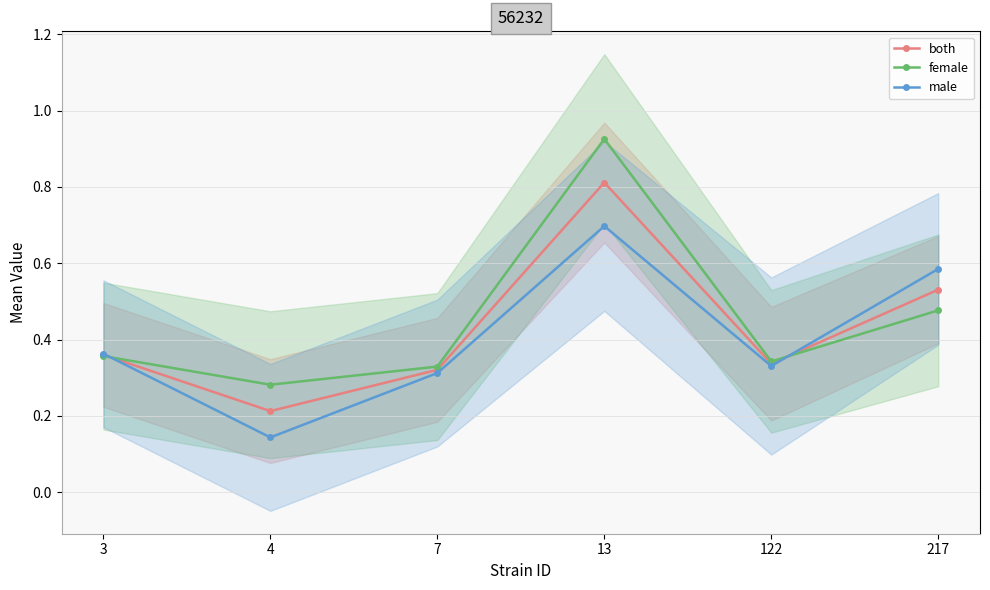

How many data points does each series have?

6